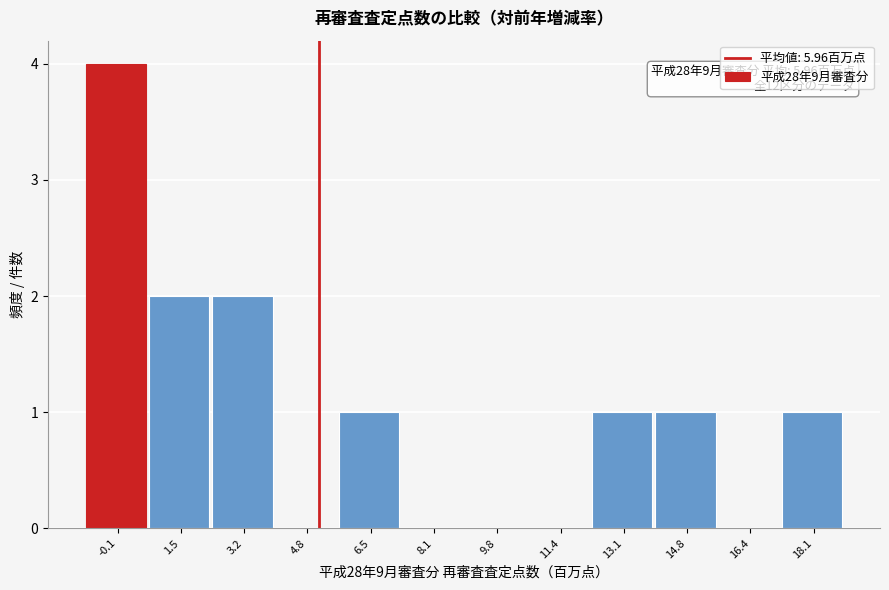

Reading left to right, transcribe all the data shown in this chart.

-0.1=4	1.5=2	3.2=2	4.8=0	6.5=1	8.1=0	9.8=0	11.4=0	13.1=1	14.8=1	16.4=0	18.1=1